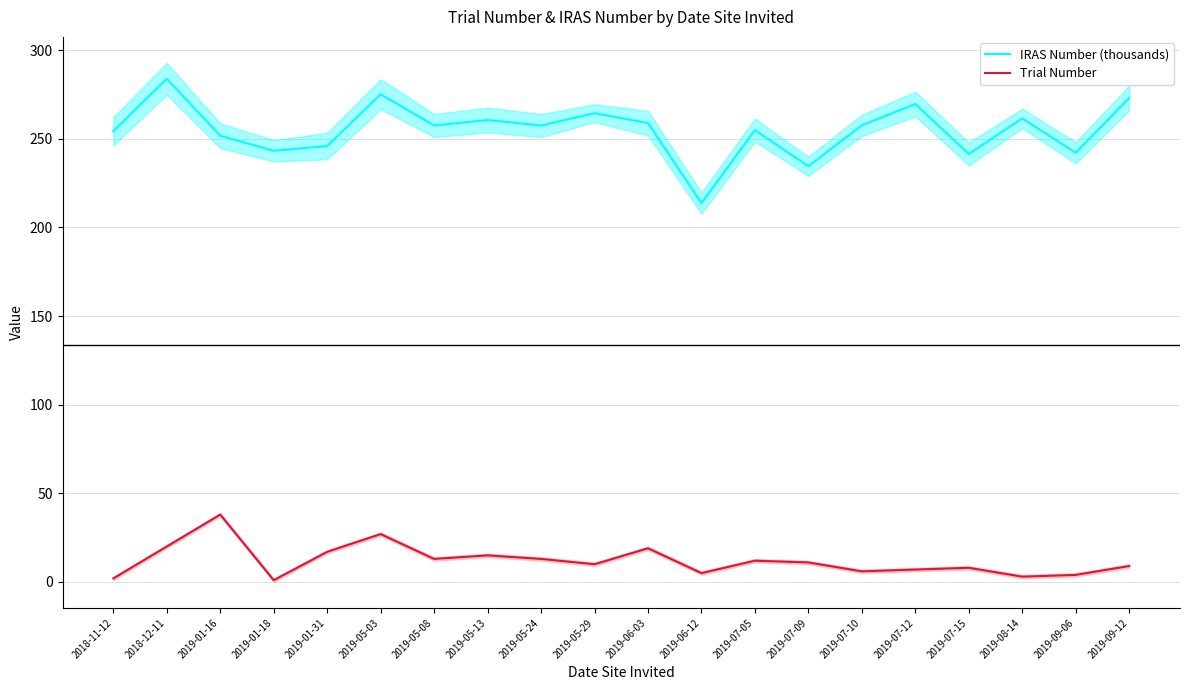

What is the sum of all IRAS Number (thousands) values?

5100.1